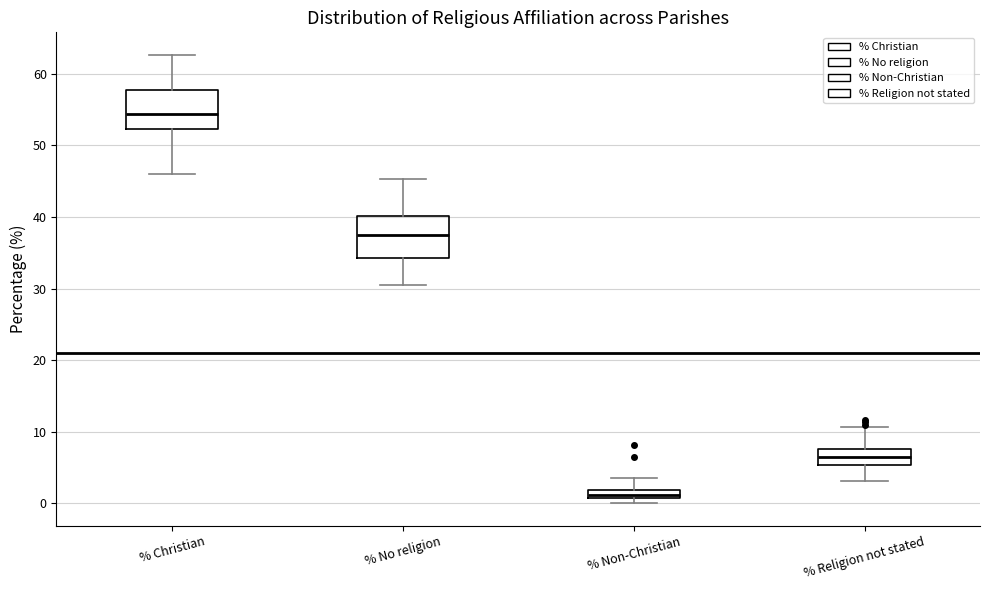

Where is the upper edge of the box for % No religion on the y-axis? The values are not printed on the chart, so give them approximately, as read against the axis.

40